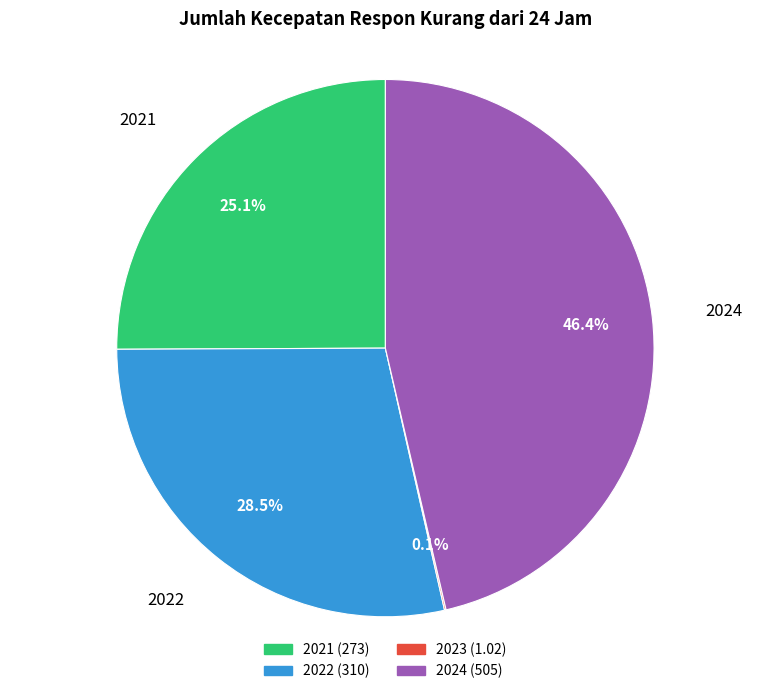

Is there a majority slice in this chart?

No